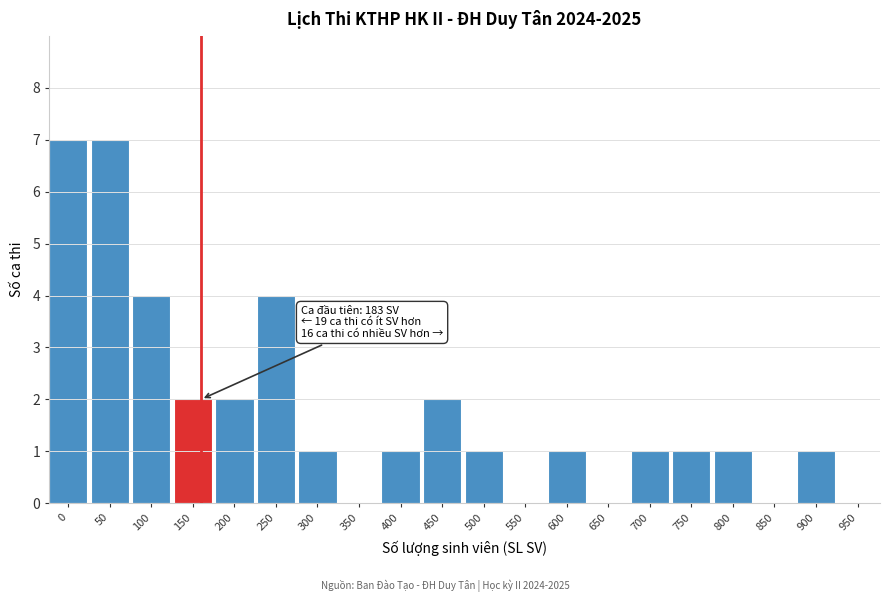

Reading right to left, extract all data points from this chart.

950=0	900=1	850=0	800=1	750=1	700=1	650=0	600=1	550=0	500=1	450=2	400=1	350=0	300=1	250=4	200=2	150=2	100=4	50=7	0=7